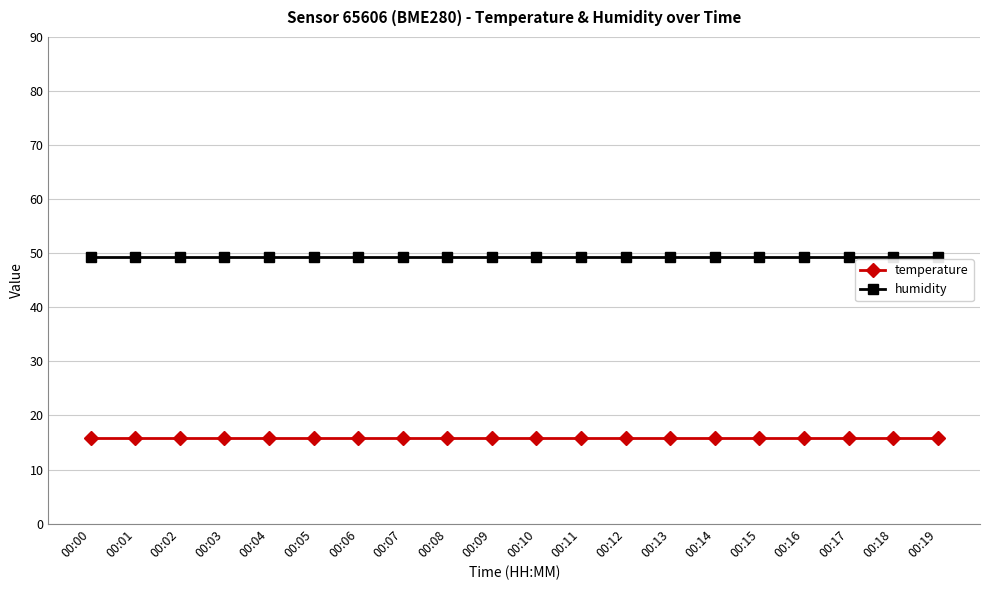

Which series has the largest total across all categories?

humidity